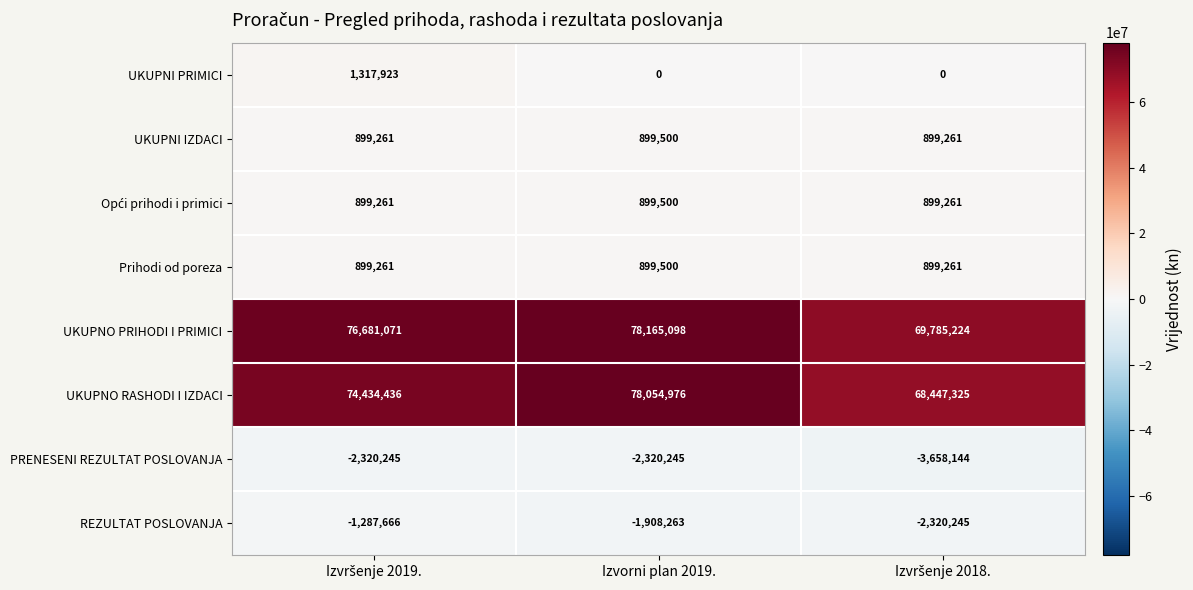

What is the total value across all series at Izvorni plan 2019.?

154690066